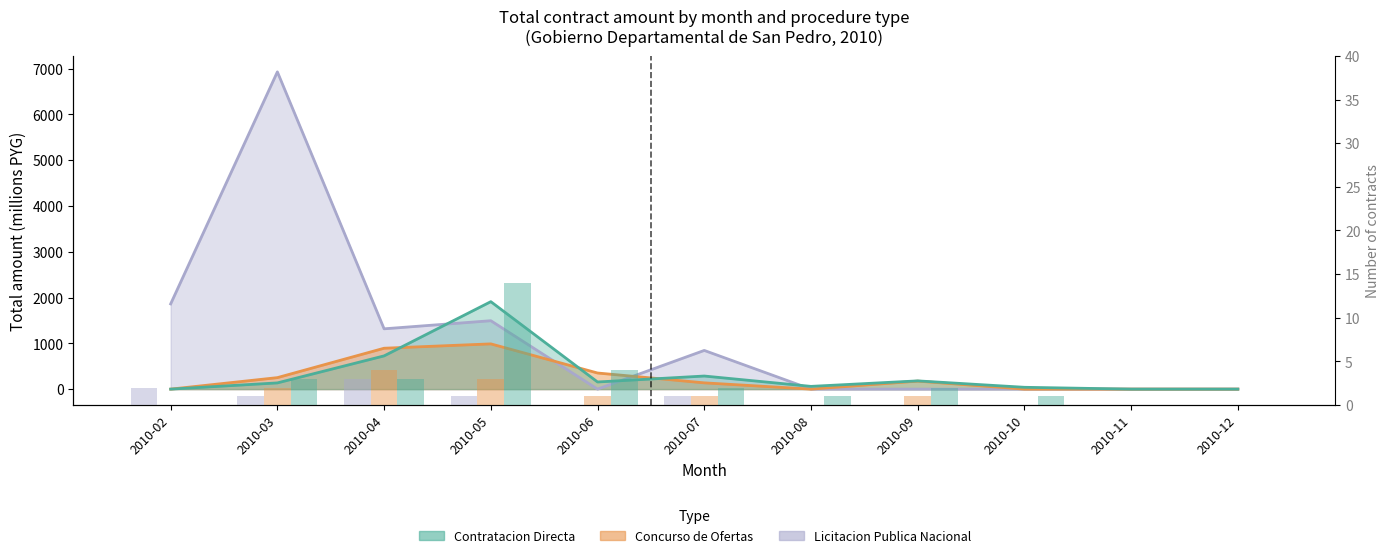

Is the value of Licitacion Publica Nacional at 2010-05 greater than the value of Contratacion Directa at 2010-12?

Yes